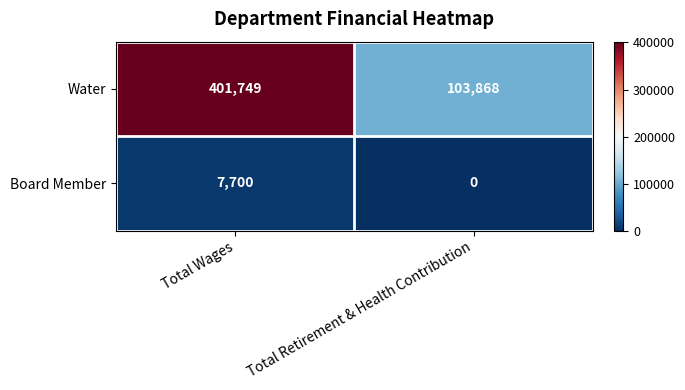

Reading right to left, transcribe all the data shown in this chart.

Water: 103868	401749
Board Member: 0	7700